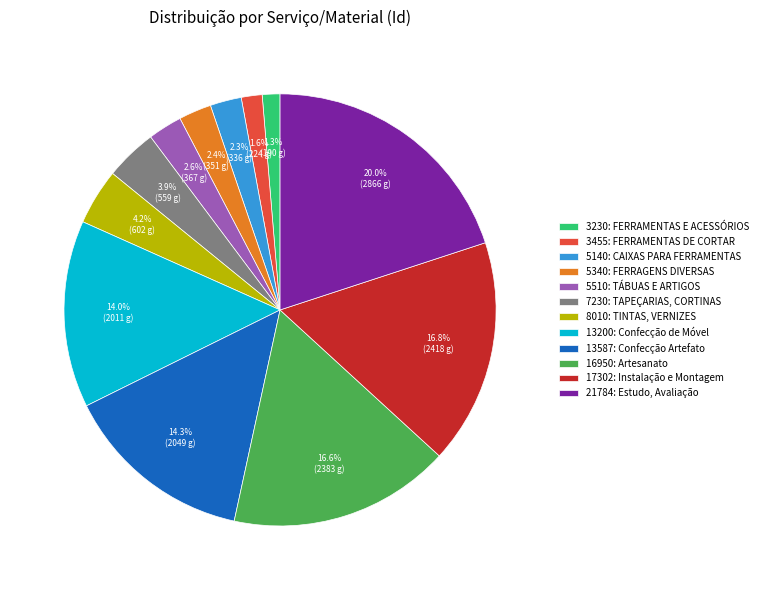

What percentage is the 13200: Confecção de Móvel slice, to the nearest percent?

14%